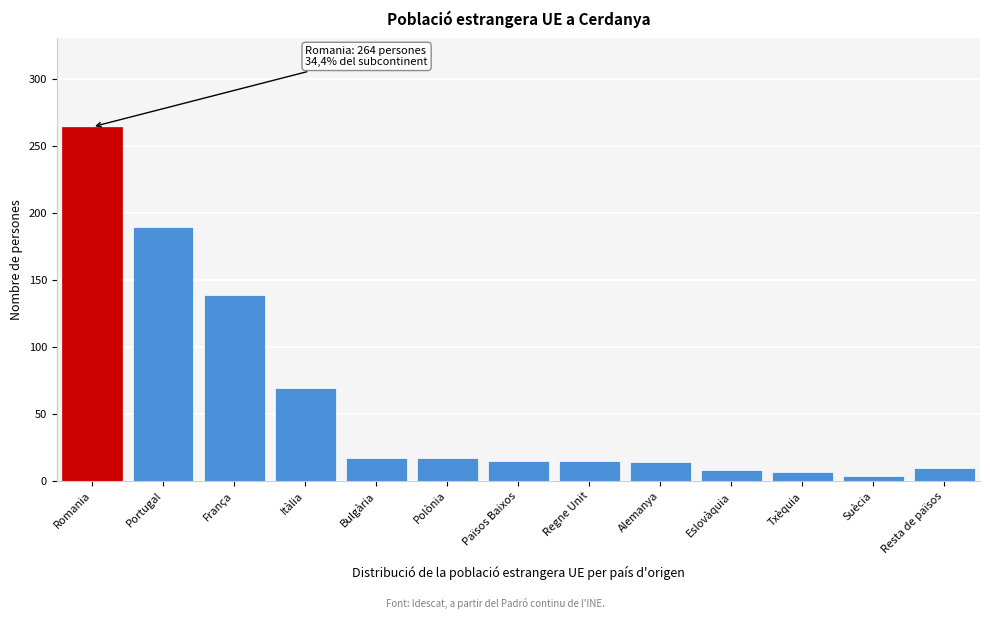

What is the difference between the second highest and minimum values?

185